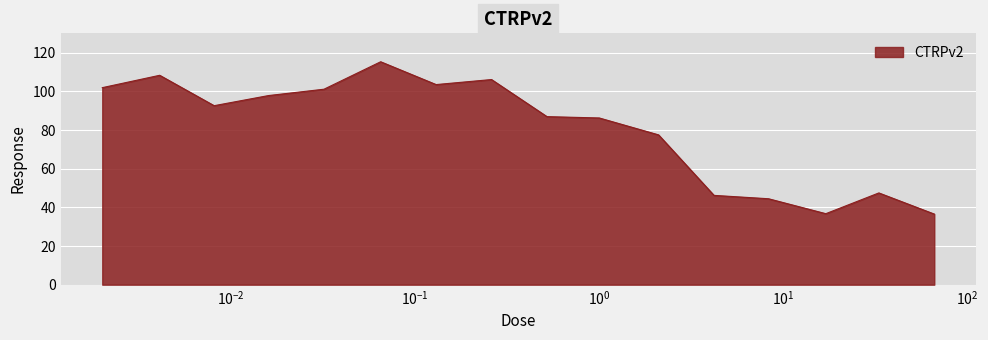

What is the maximum value shown in the chart?

115.3